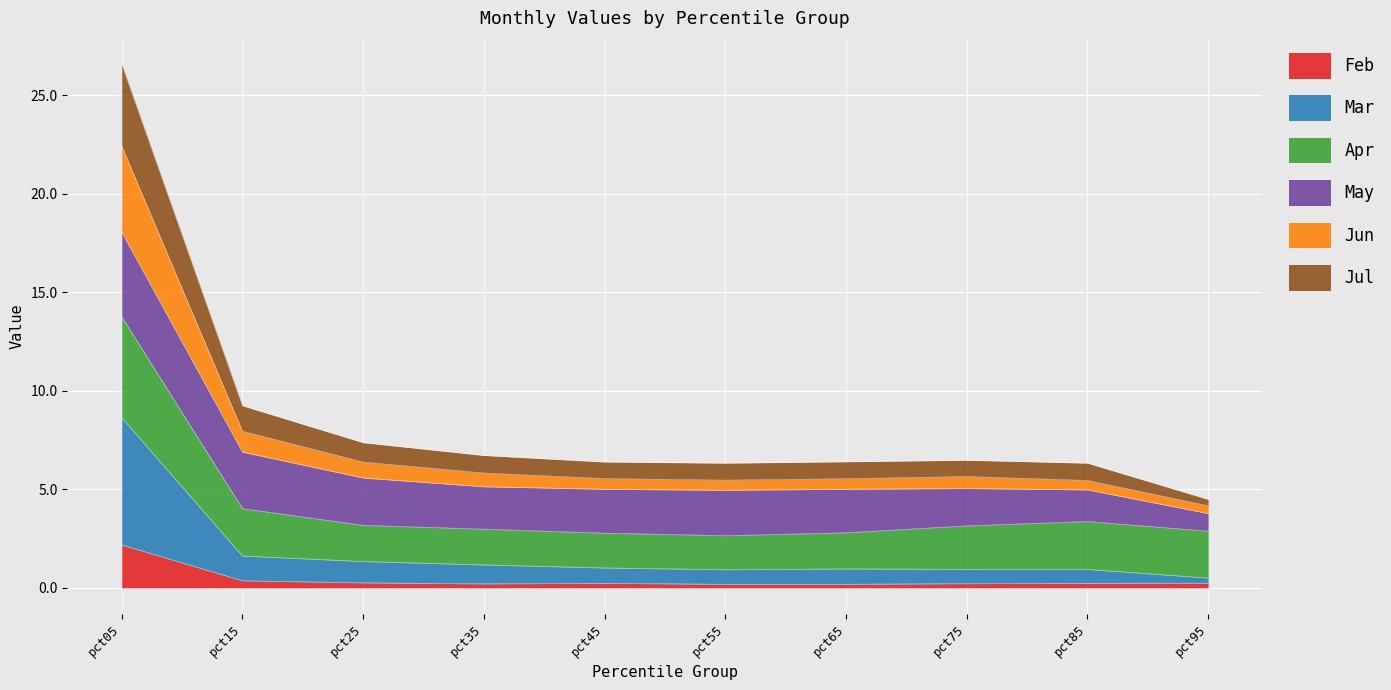

Which category has the highest value across all series?

pct05